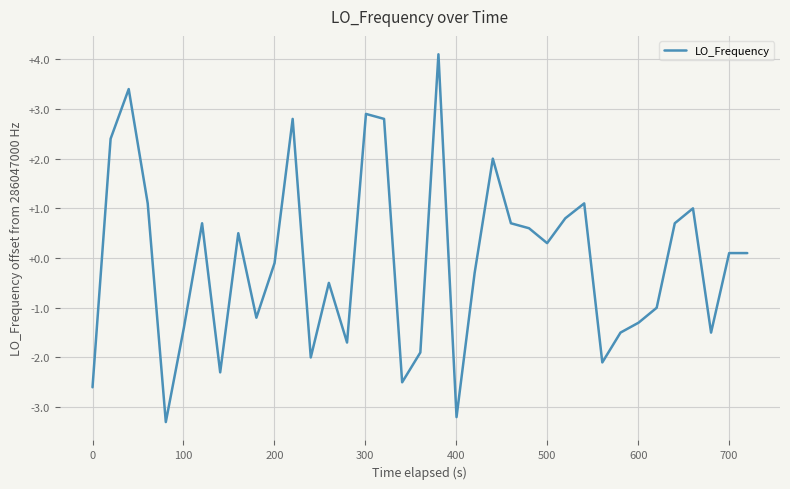

What is the minimum value shown in the chart?

-3.3